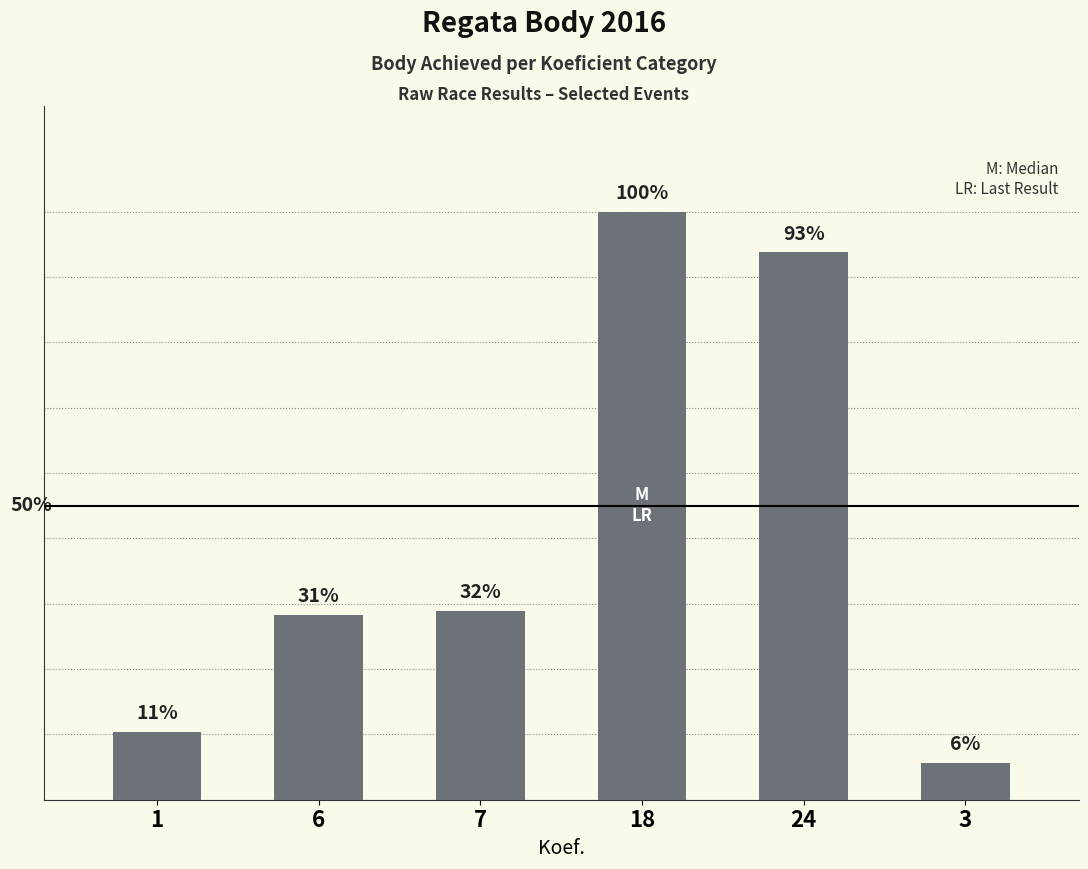

List the labels in order of value, smallest first.

3, 1, 6, 7, 24, 18